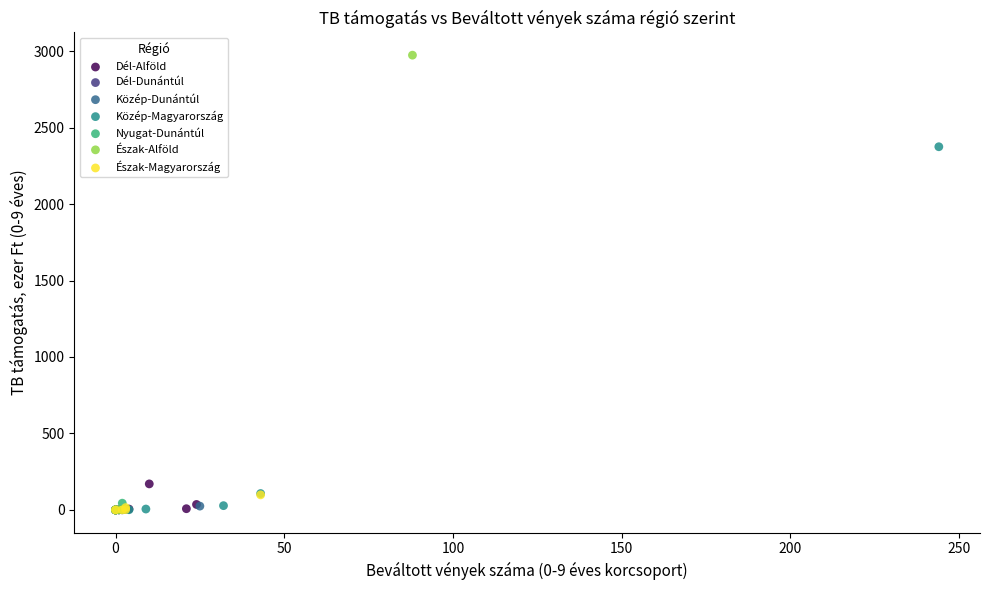

Which series has the widest spread of Y values?

Észak-Alföld